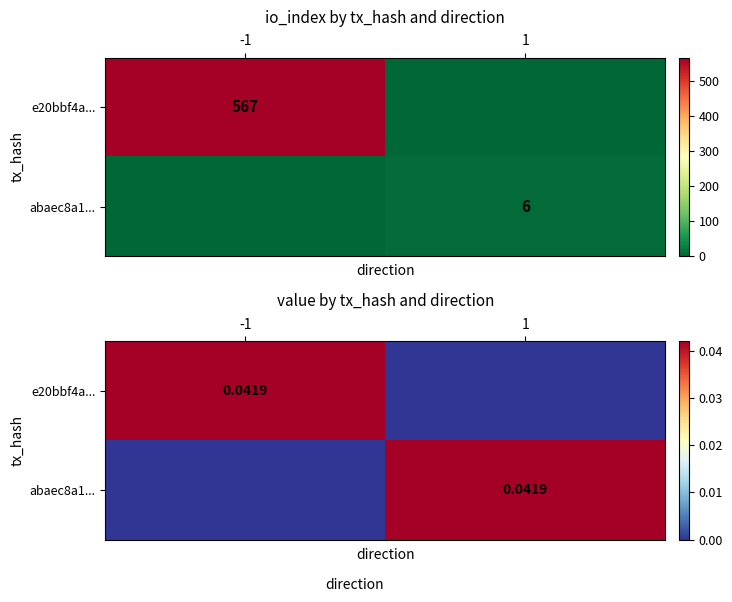

Where is e20bbf4a... nearest to the value 0?

1